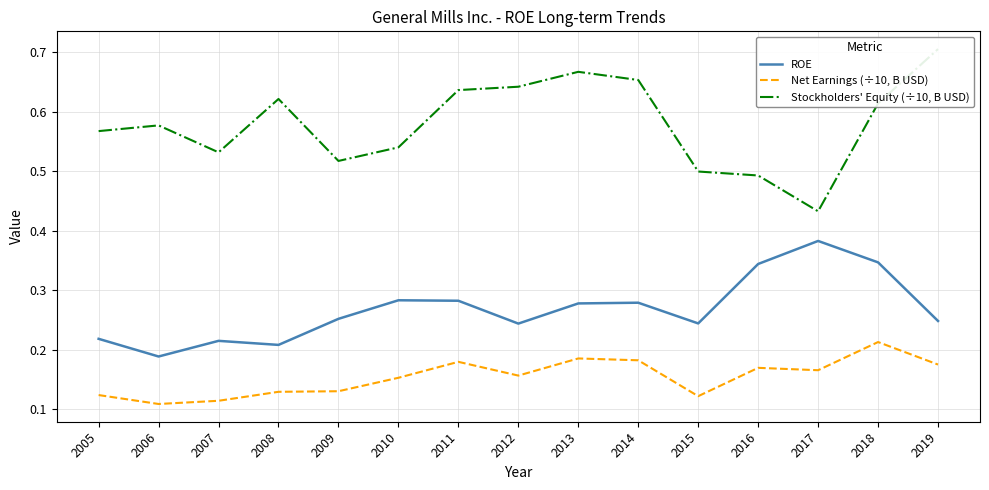

Where is the first local maximum for Net Earnings (÷10, B USD)?

2011